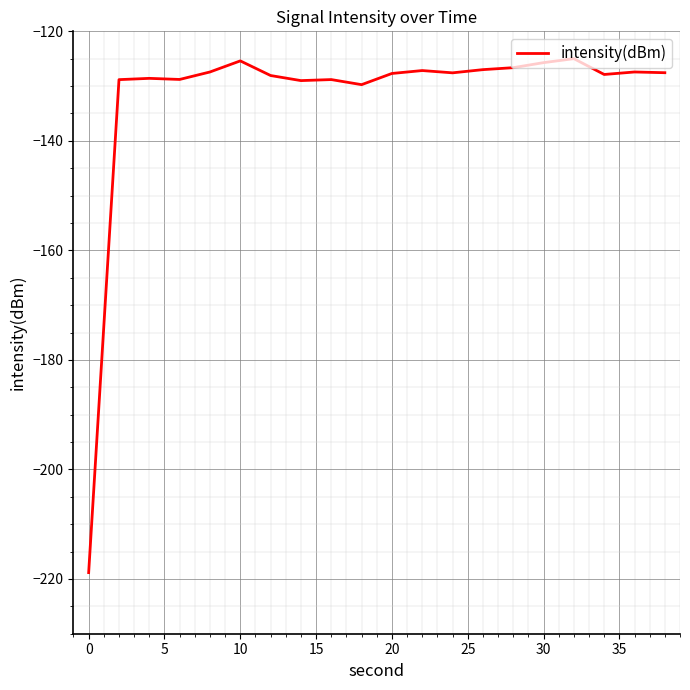

What is the difference between the maximum and second lowest values?

4.7